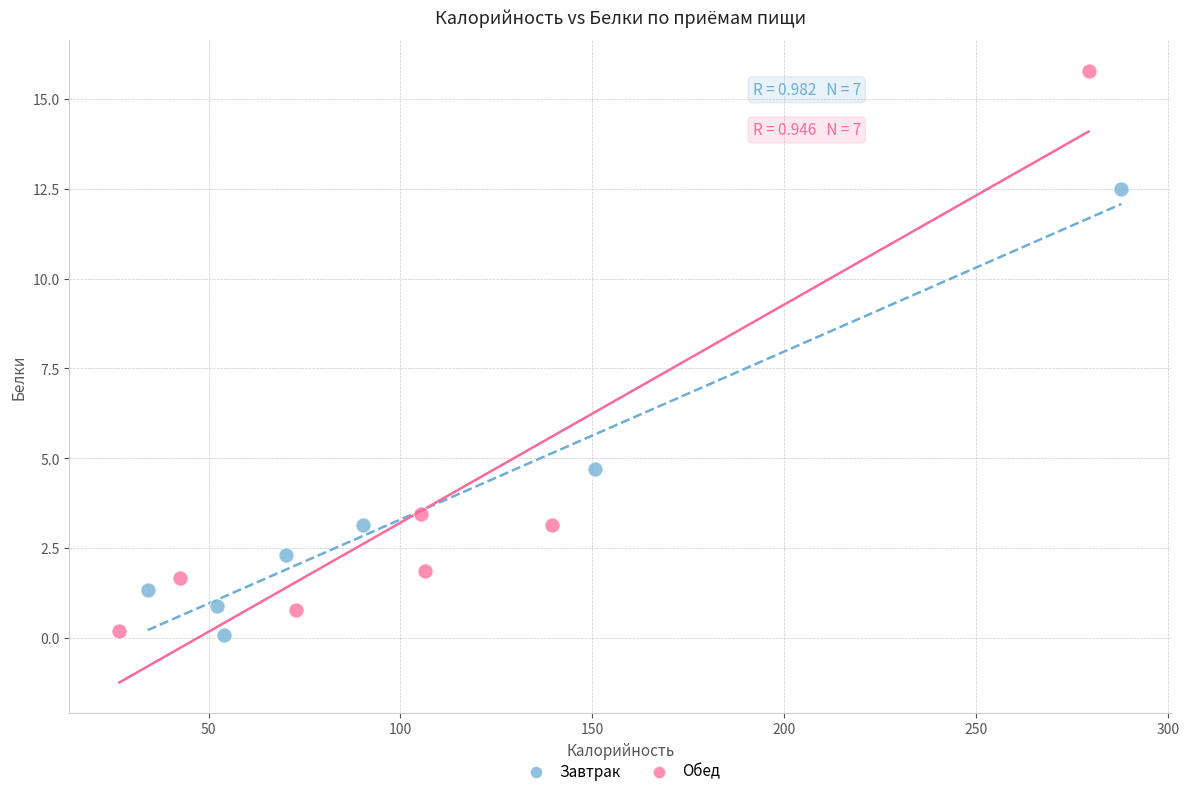

Which series contains the highest Y value?

Обед